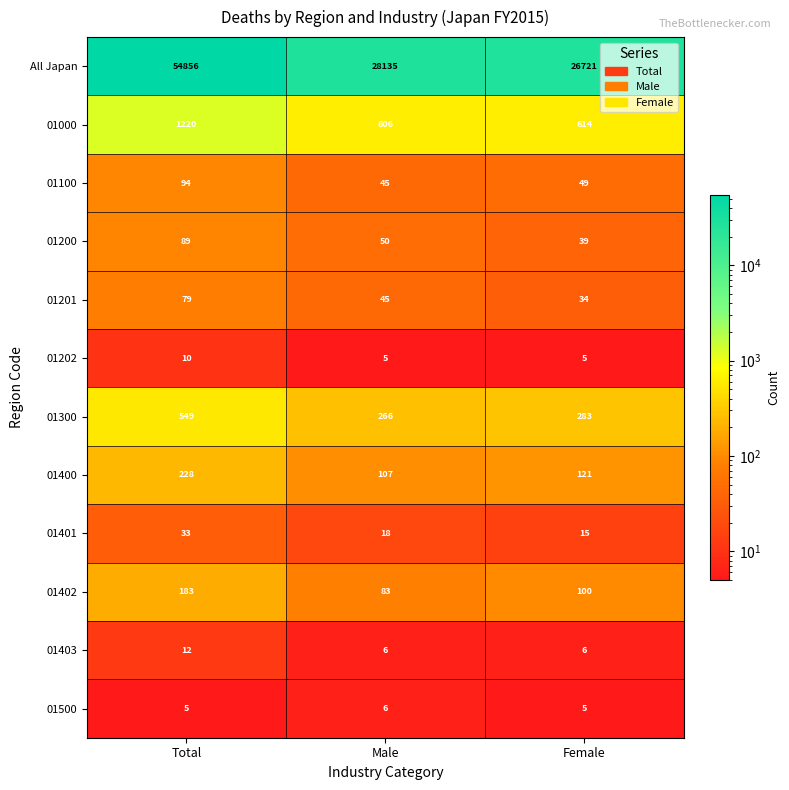

What value does the 01403 series have at Female?

6